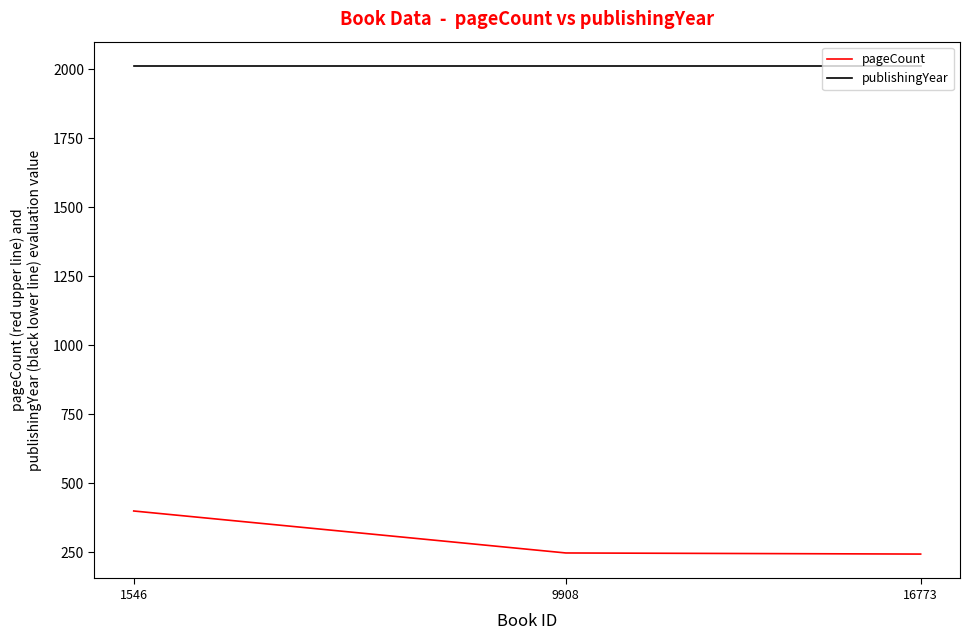

Is the value of pageCount at 16773 greater than the value of publishingYear at 1546?

No